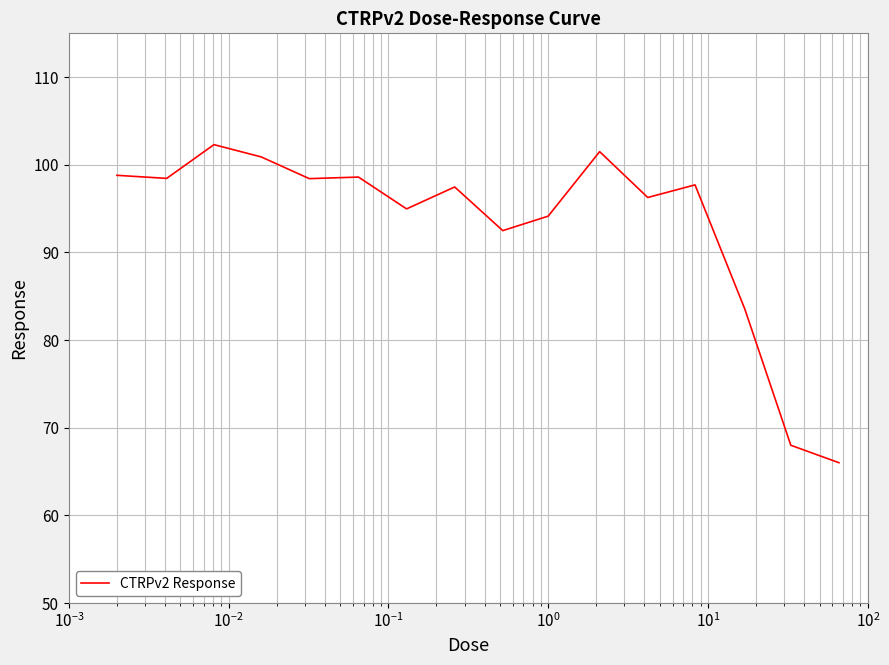

What is the difference between the maximum and minimum values?

36.3